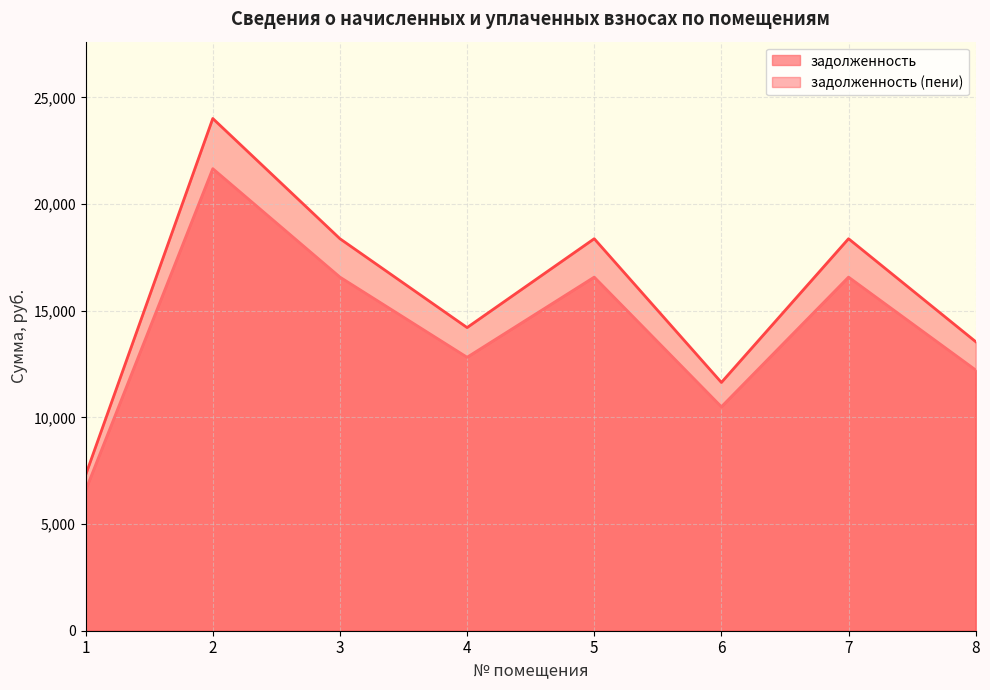

What is the value of the задолженность (пени) point at the 4th from the left?

14210.6